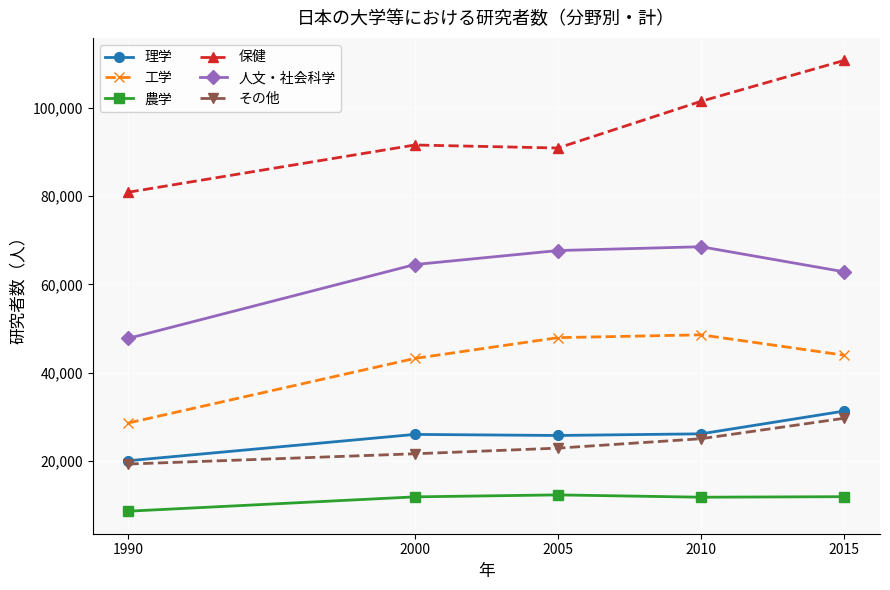

What is the total value across all series at 2005?

267688